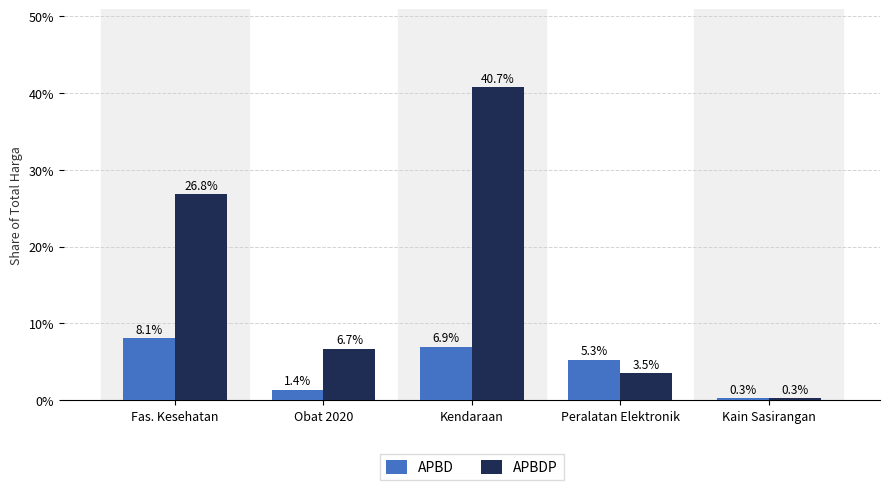

Reading left to right, what are all the values shown in this chart?

APBD: 8.1	1.4	6.9	5.3	0.3
APBDP: 26.8	6.7	40.7	3.5	0.3